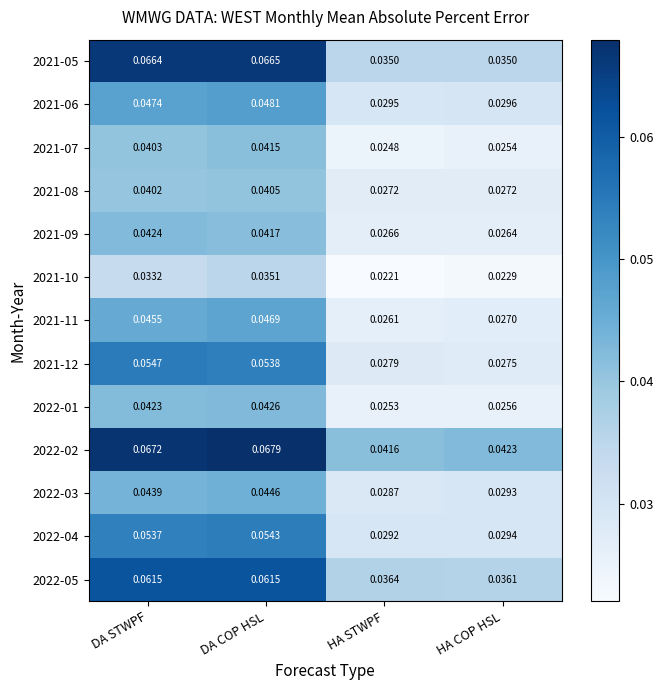

At which label is 2022-05 closest to 0?

HA COP HSL